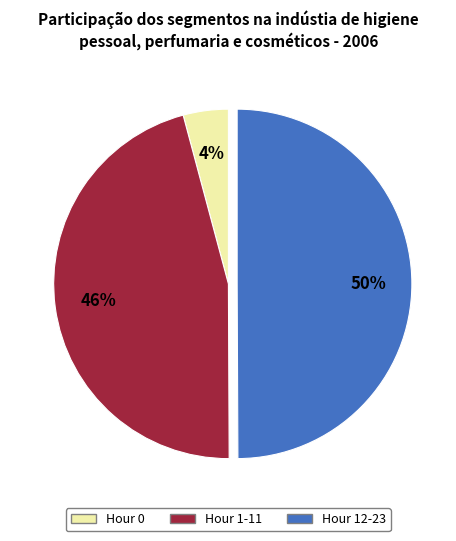

To the nearest percent, what is the difference between the largest and smallest slice percentages?

46%